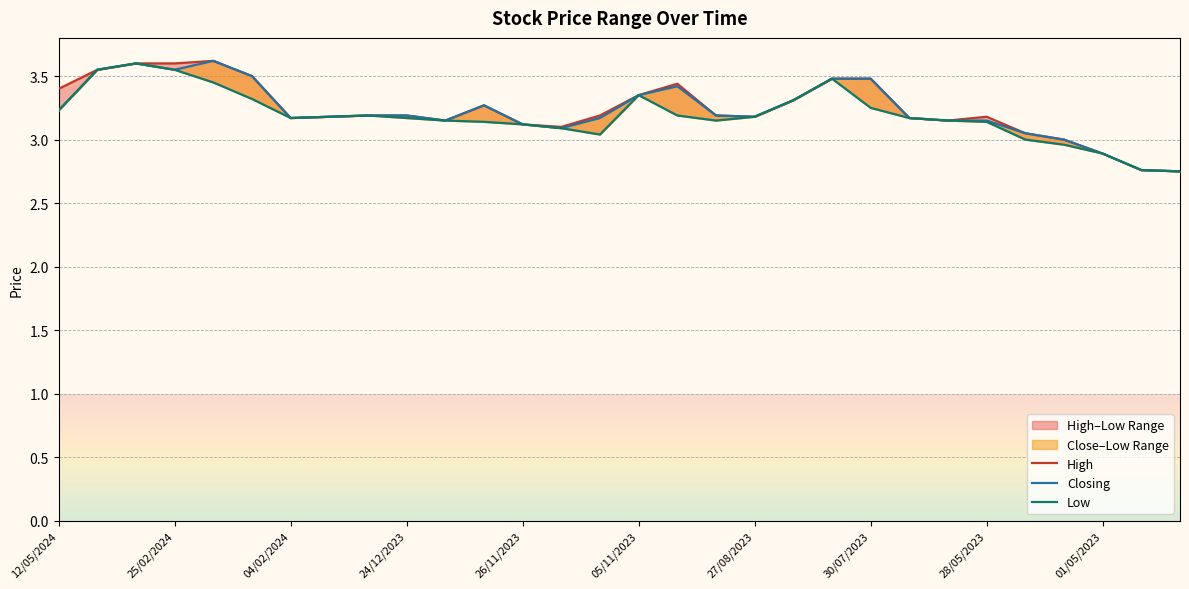

Is the value of Low at 13 greater than the value of High at 24/12/2023?

No